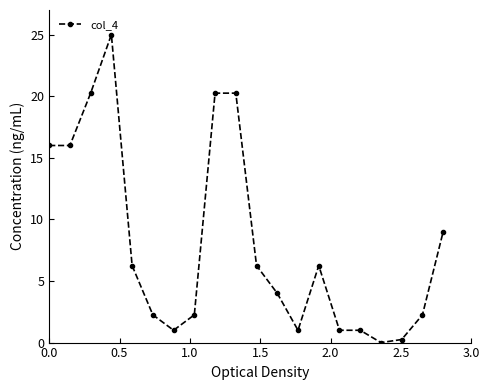

What is the value of the 5th point from the left?

6.3